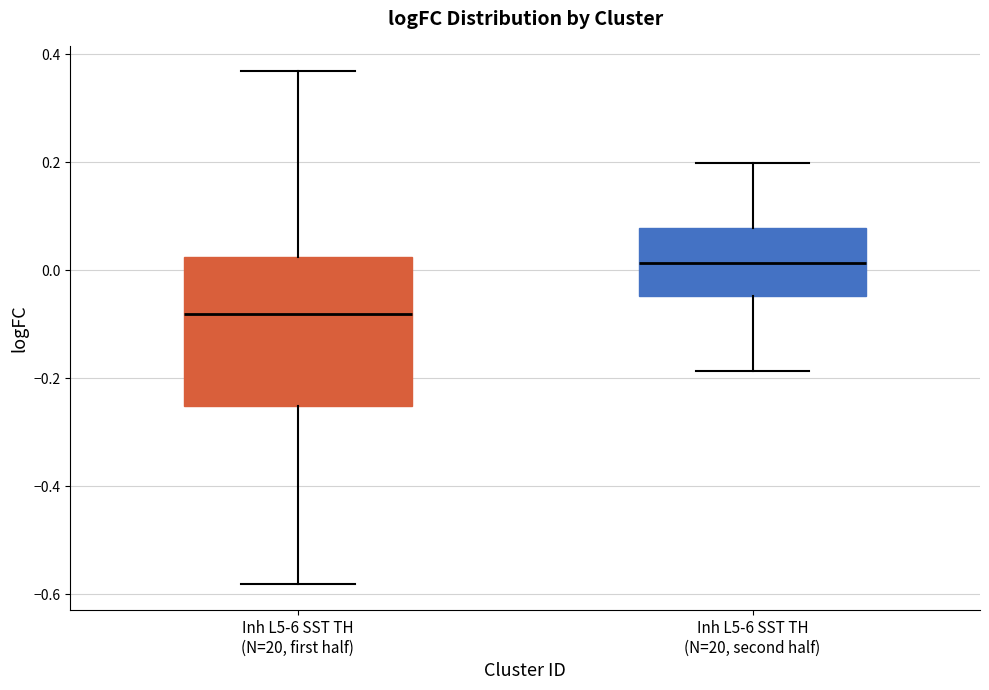

Reading left to right, transcribe this box plot: for each box, give where its median line is, the range the box spans, and where its two whiskers end, as read against the y-axis. The values are not printed on the chart, so give them approximately, as read against the axis.

Inh L5-6 SST TH (N=20, first half): median -0.08, box -0.26 to 0.02, whiskers -0.58 to 0.36
Inh L5-6 SST TH (N=20, second half): median 0.02, box -0.04 to 0.08, whiskers -0.18 to 0.20